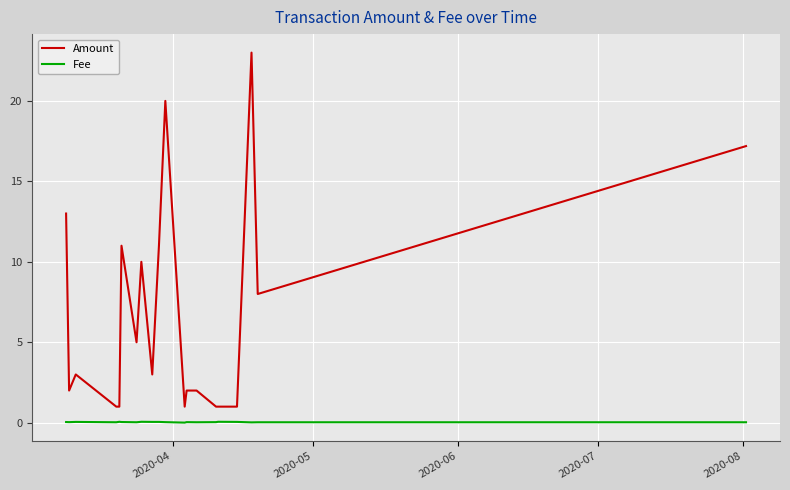

Rank the series by their maximum value, from highest to lowest.

Amount, Fee